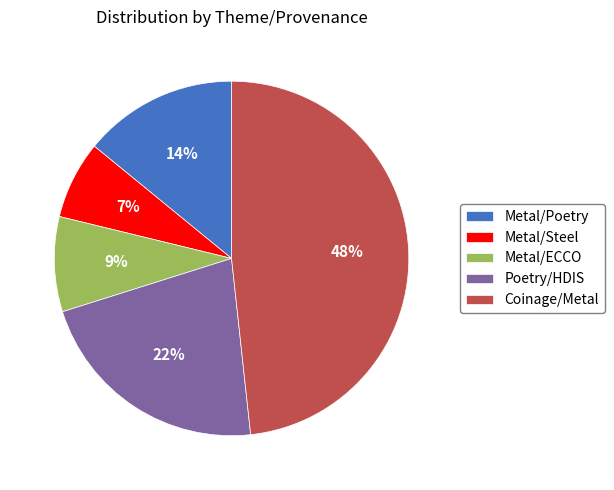

Is there any slice that represents more than half of the pie?

No